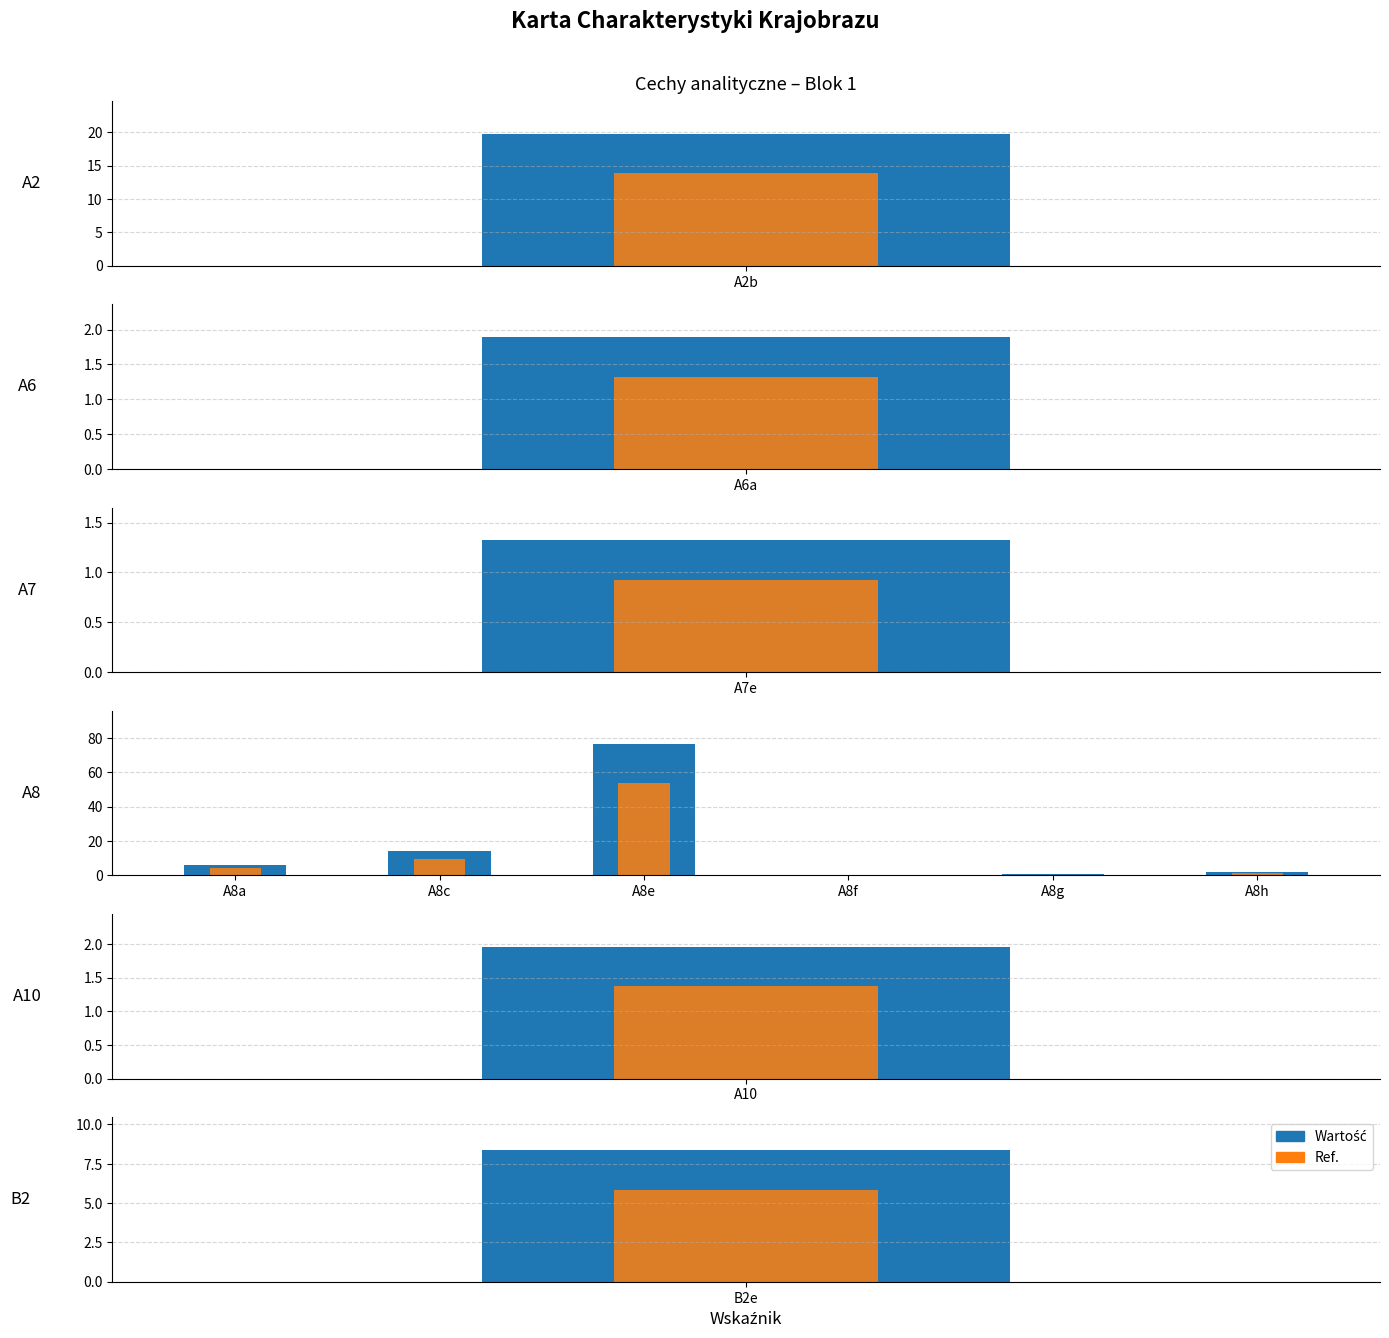

What is the minimum value shown in the chart?

0.3